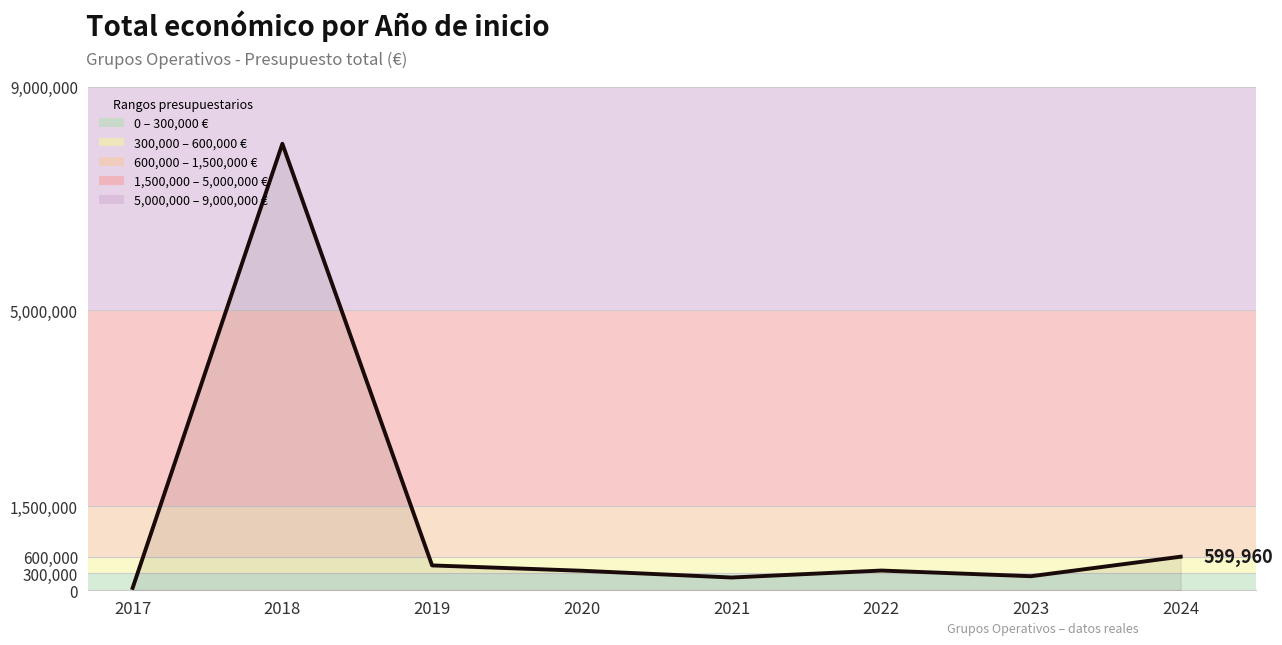

True or false: the data shows 7977125 at 2018.

True